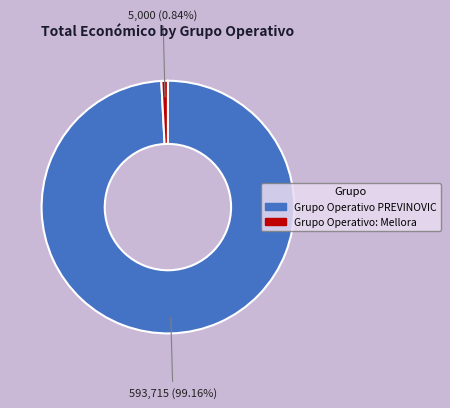

Count the number of slices in the pie.

2